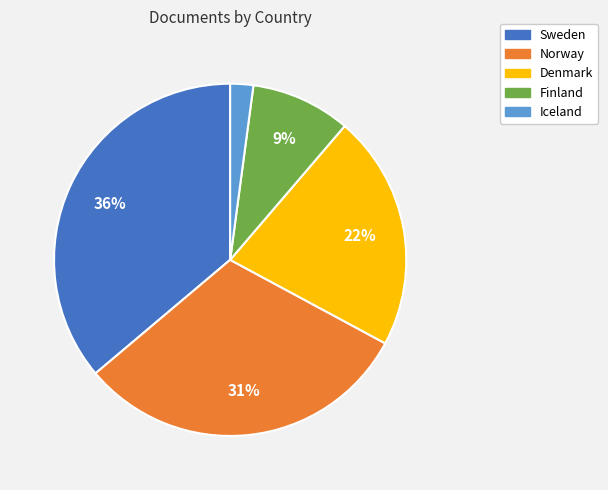

To the nearest percent, what is the difference between the Denmark and Norway slice percentages?

9%